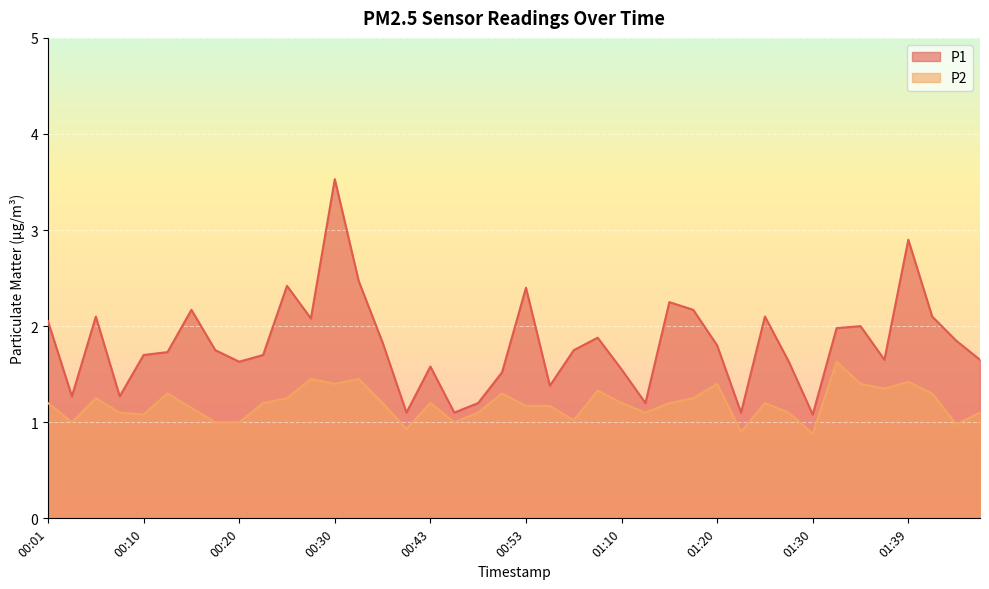

What is the difference between the second highest and second lowest values in the P2 series?

0.5